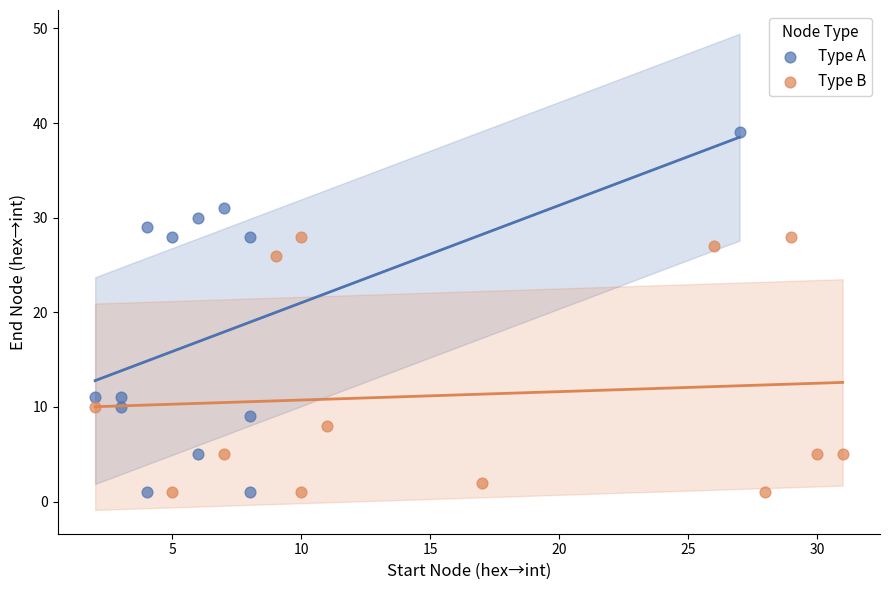

Which series reaches the maximum Y coordinate?

Type A